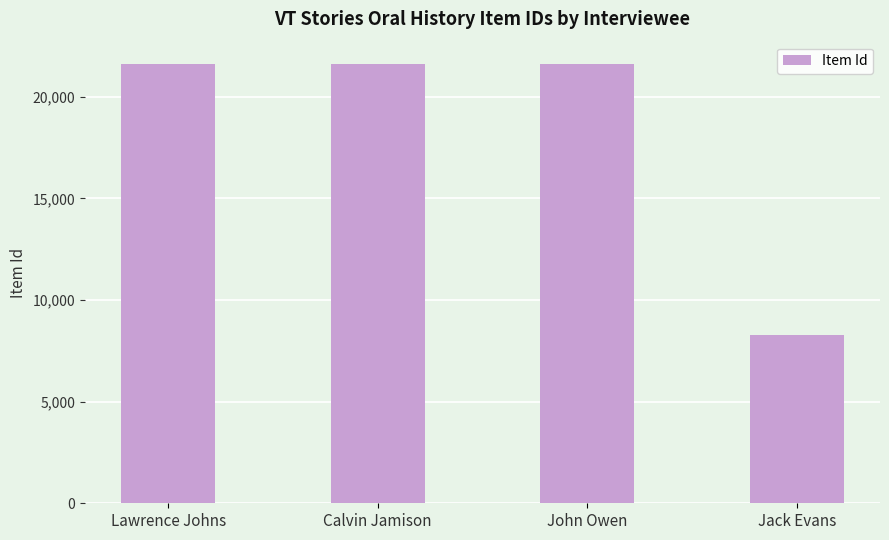

True or false: the data shows 2439 at Jack Evans.

False